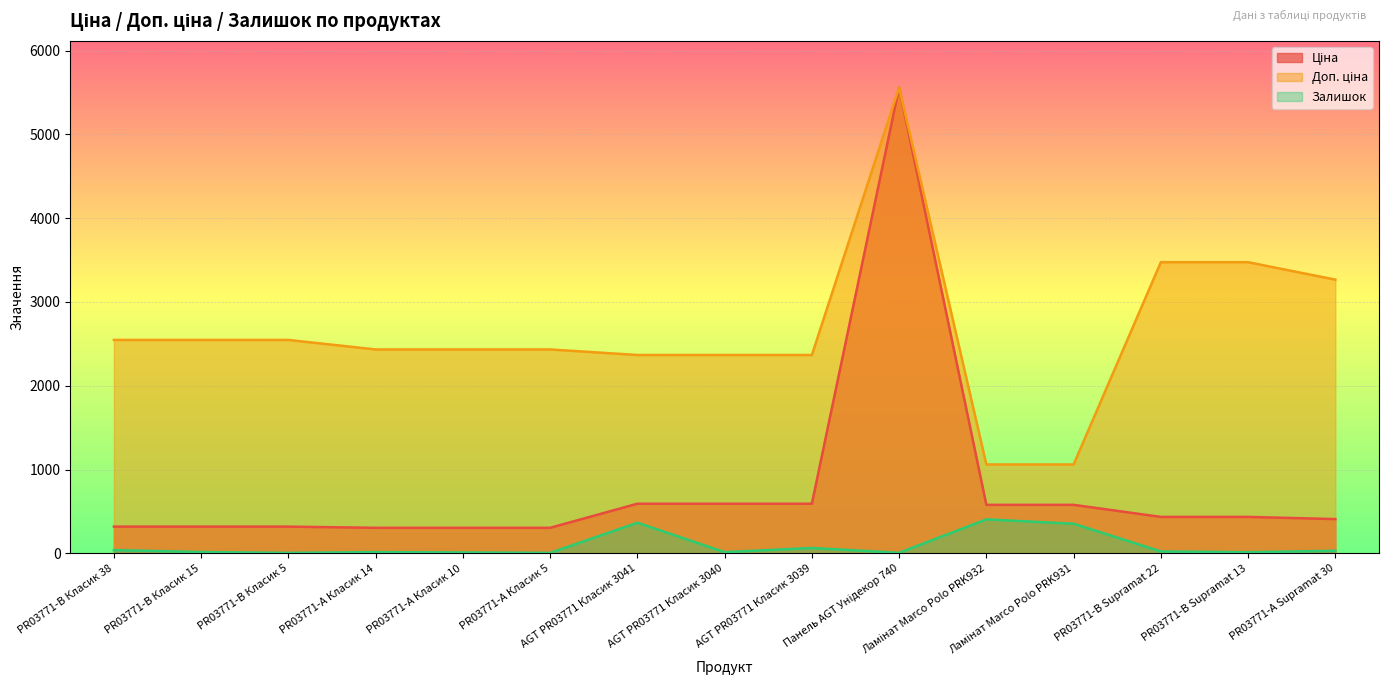

How many values in the Залишок series exceed 15?

7